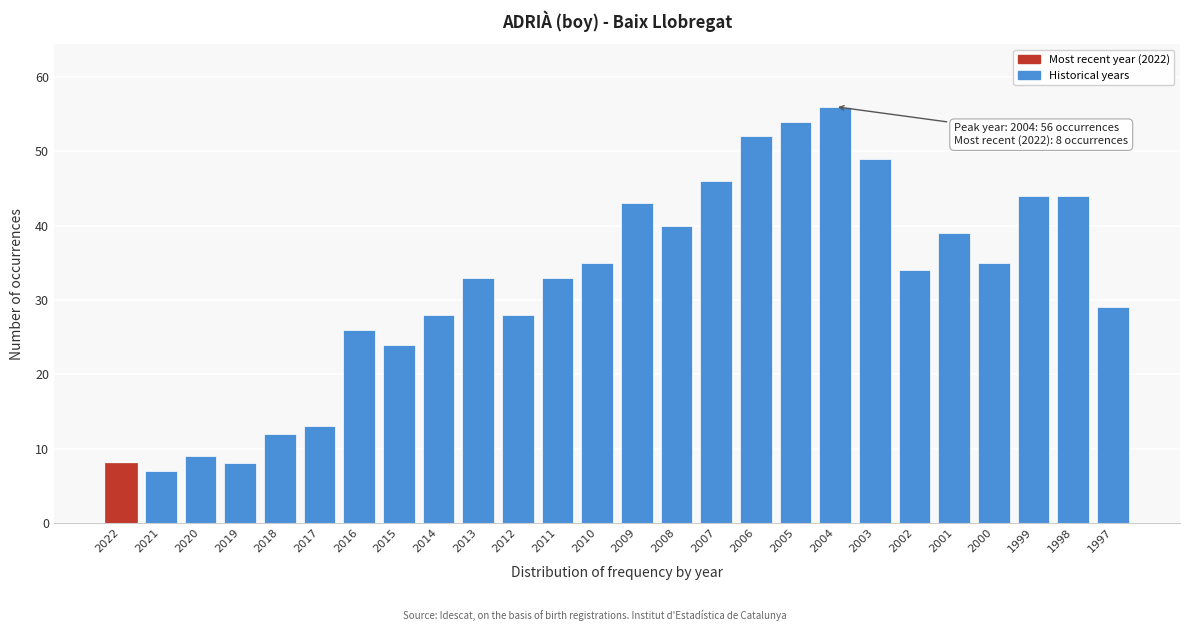

Reading left to right, extract all data points from this chart.

8	7	9	8	12	13	26	24	28	33	28	33	35	43	40	46	52	54	56	49	34	39	35	44	44	29